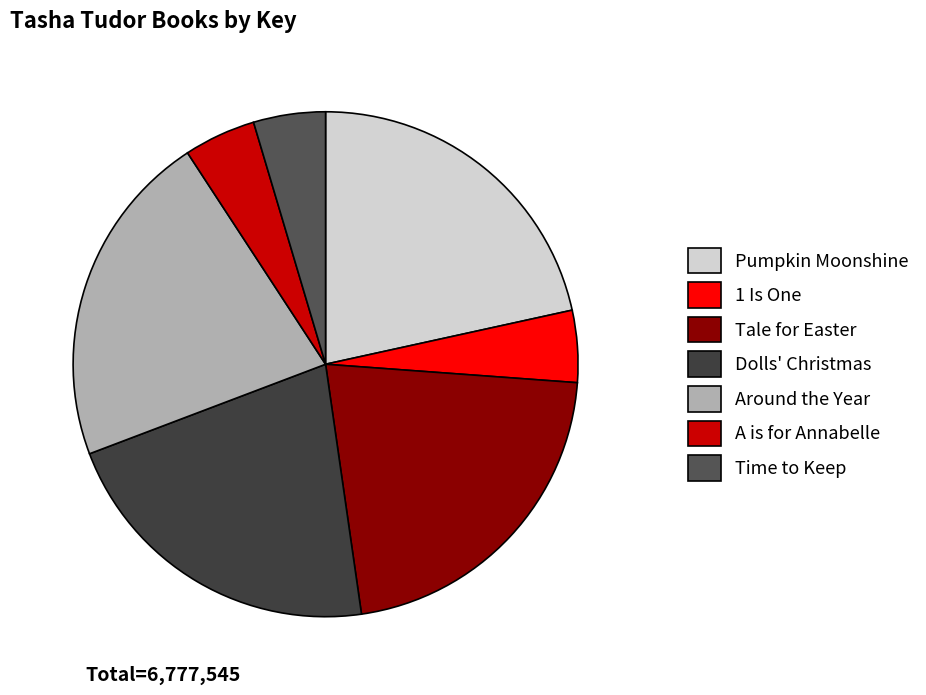

Which has a higher value, Pumpkin Moonshine or Dolls' Christmas?

Pumpkin Moonshine